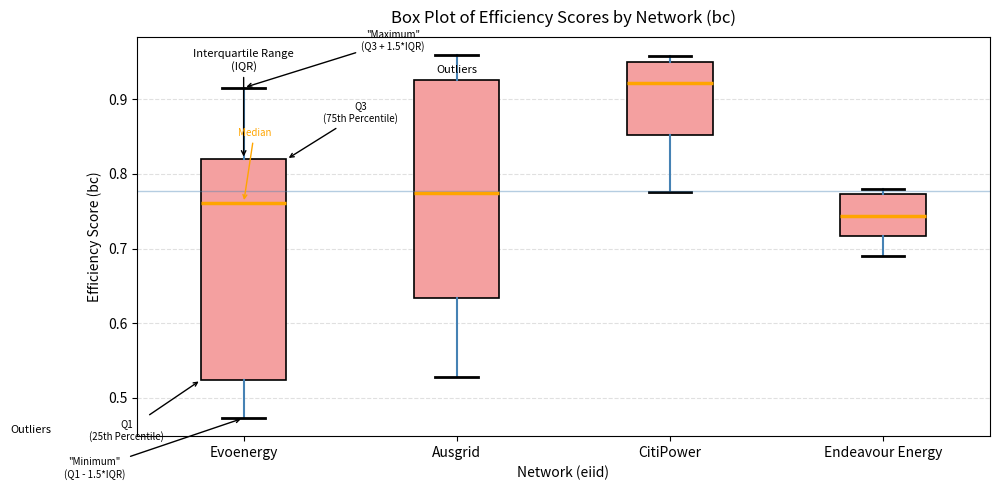

Which box has the lowest median line?

Endeavour Energy